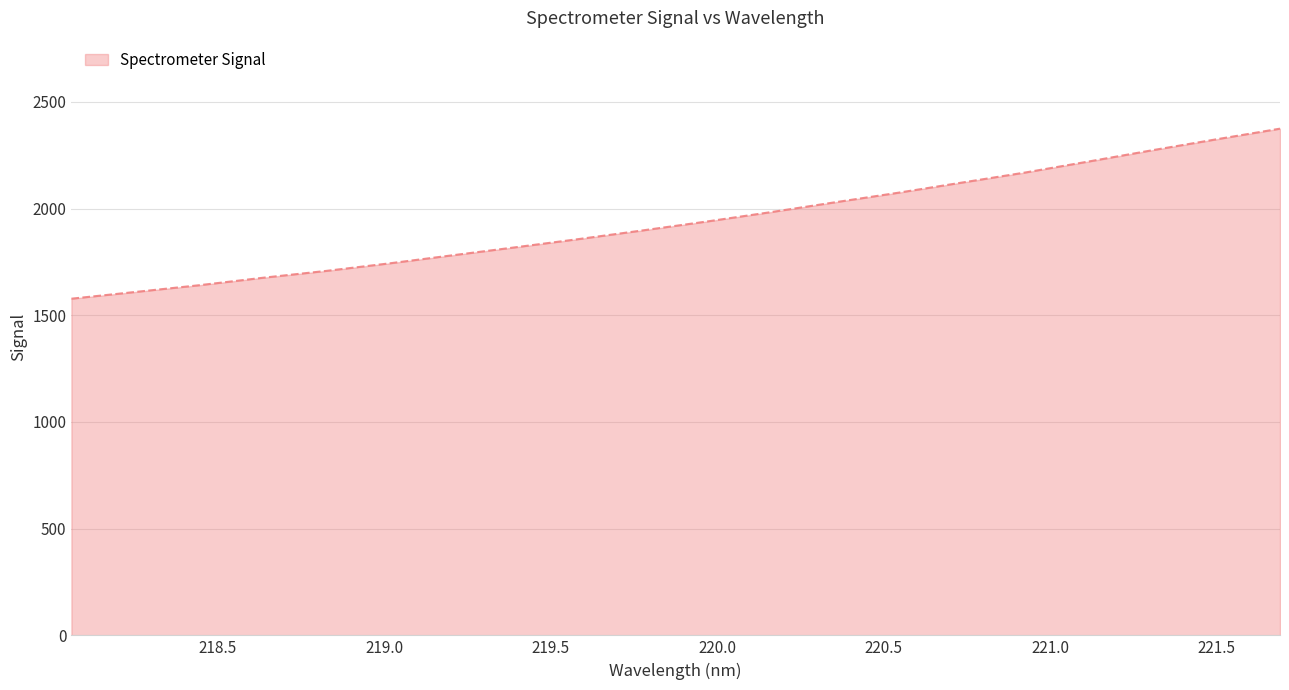

How many categories are shown in the chart?

20